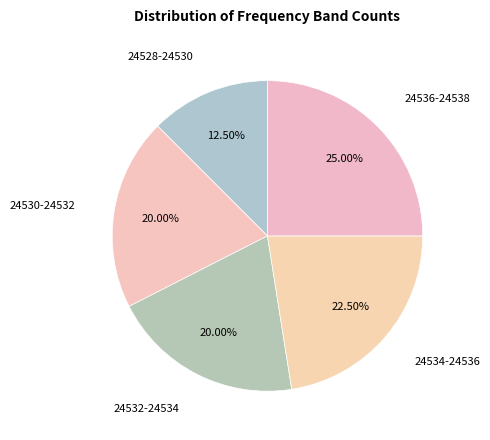

Count the number of slices in the pie.

5